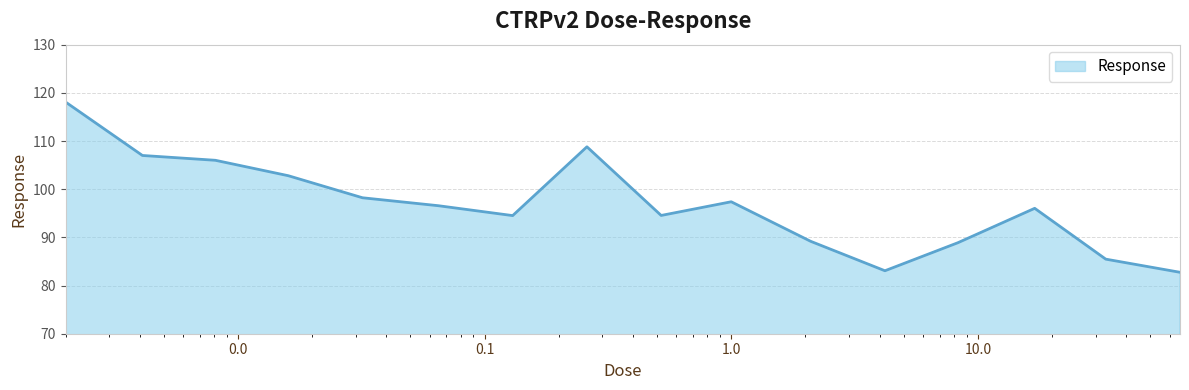

What is the minimum value shown in the chart?

82.8